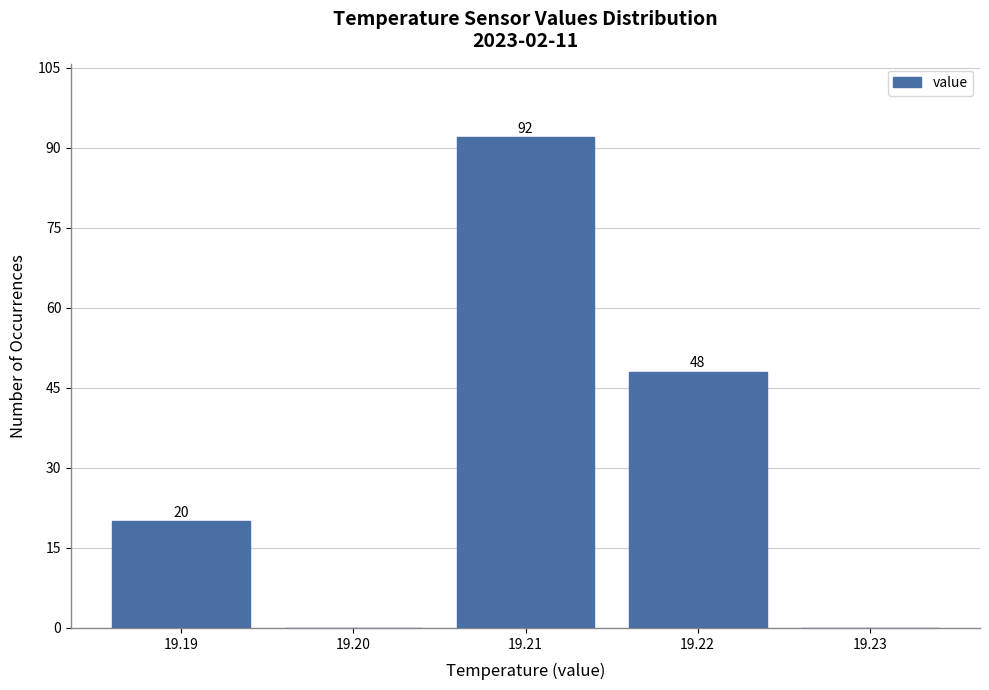

Over which range of the x-axis is the bar tallest?

19.205 to 19.215